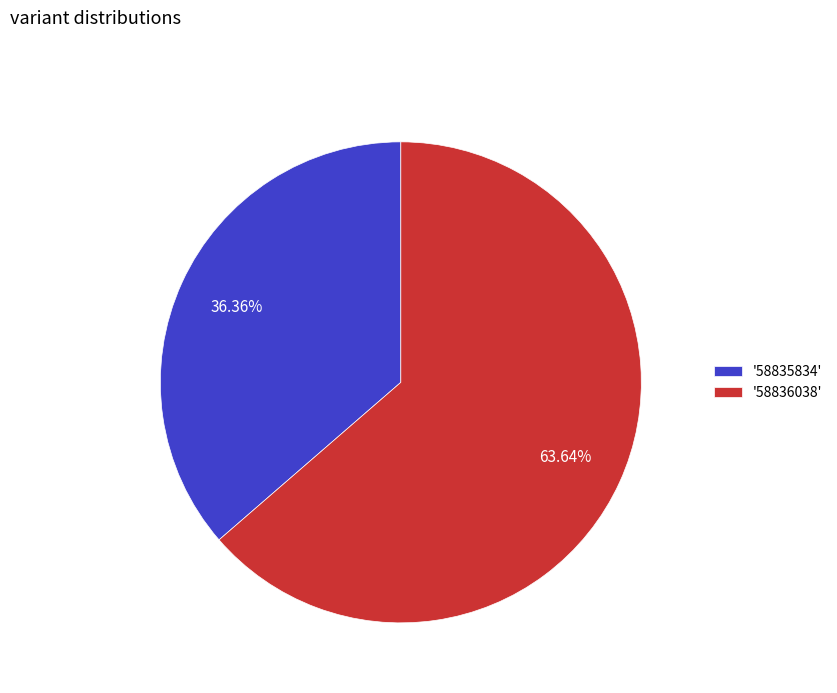

How many segments does this pie chart have?

2